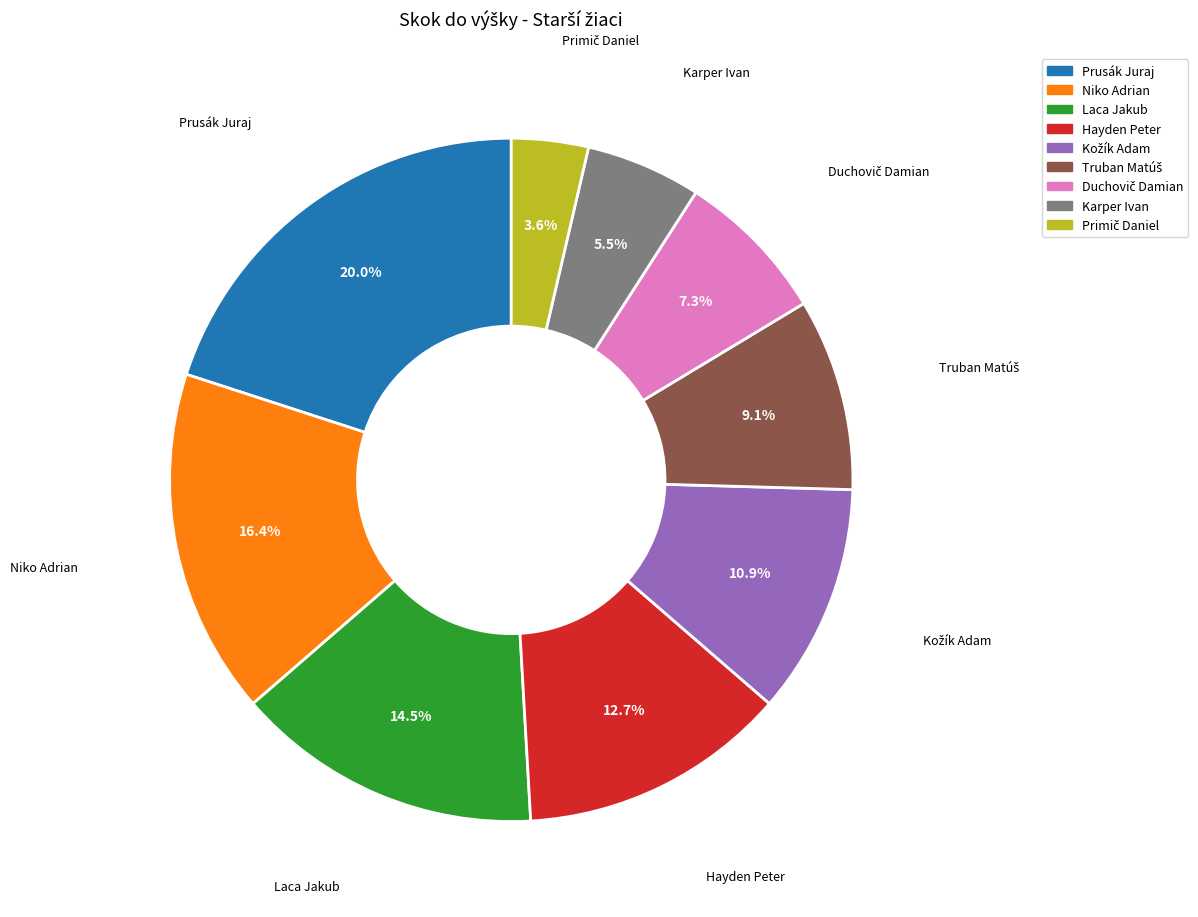

To the nearest percent, what is the difference between the largest and smallest slice percentages?

16%